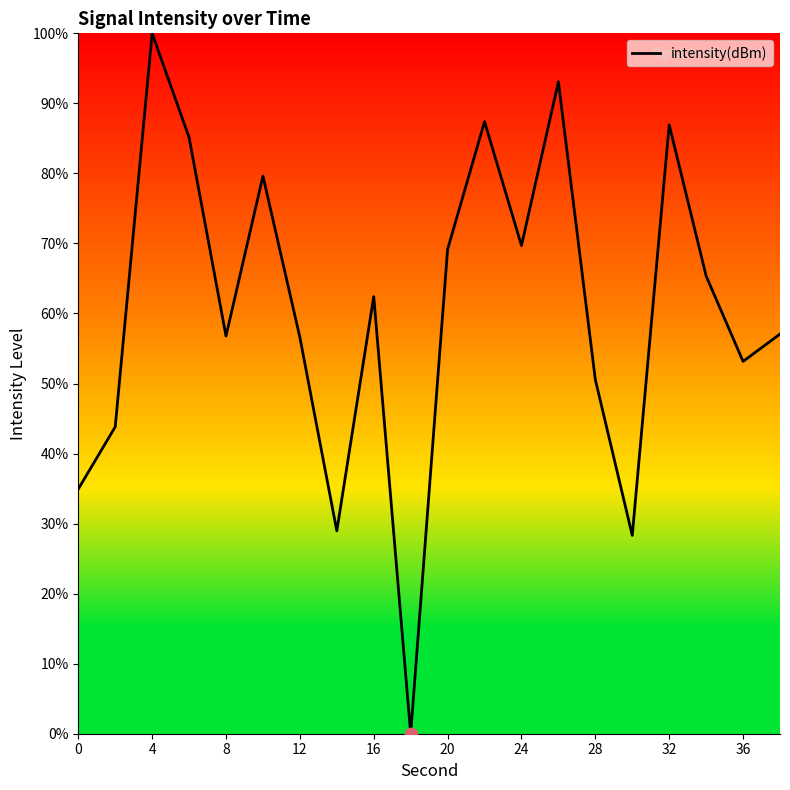

What is the maximum value shown in the chart?

100.0